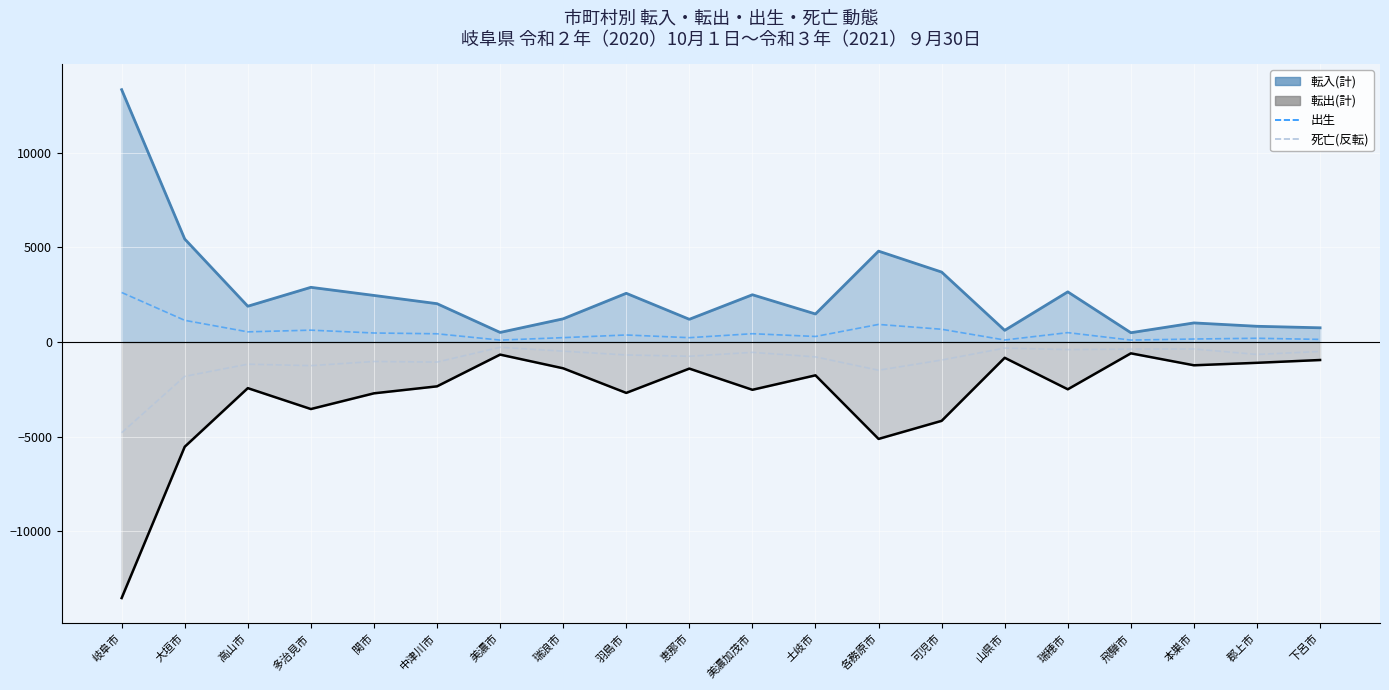

What is the total value across all series at 多治見市?

-1279